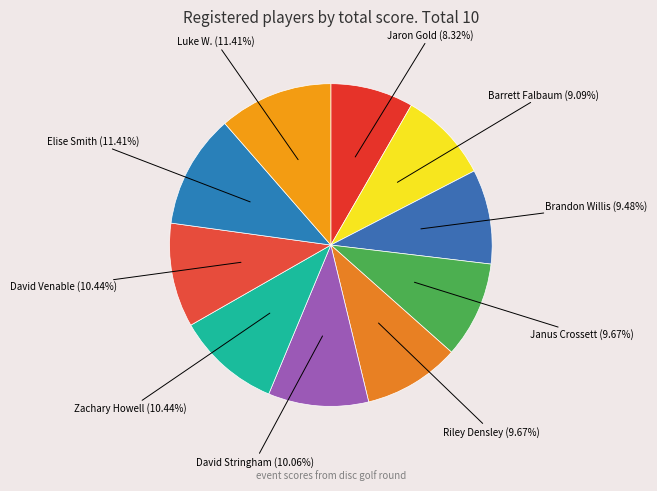

Count the number of slices in the pie.

10